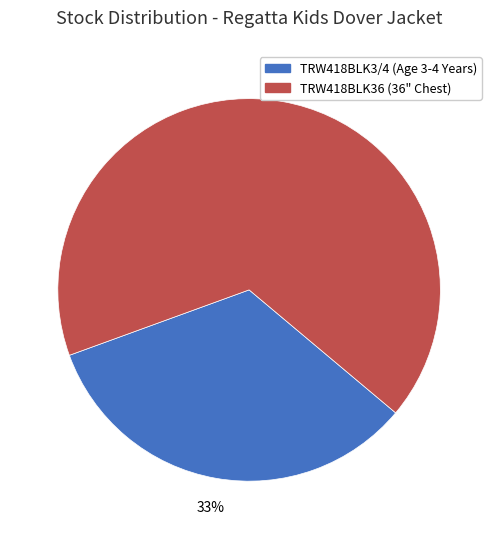

Which slice is the smallest?

TRW418BLK3/4